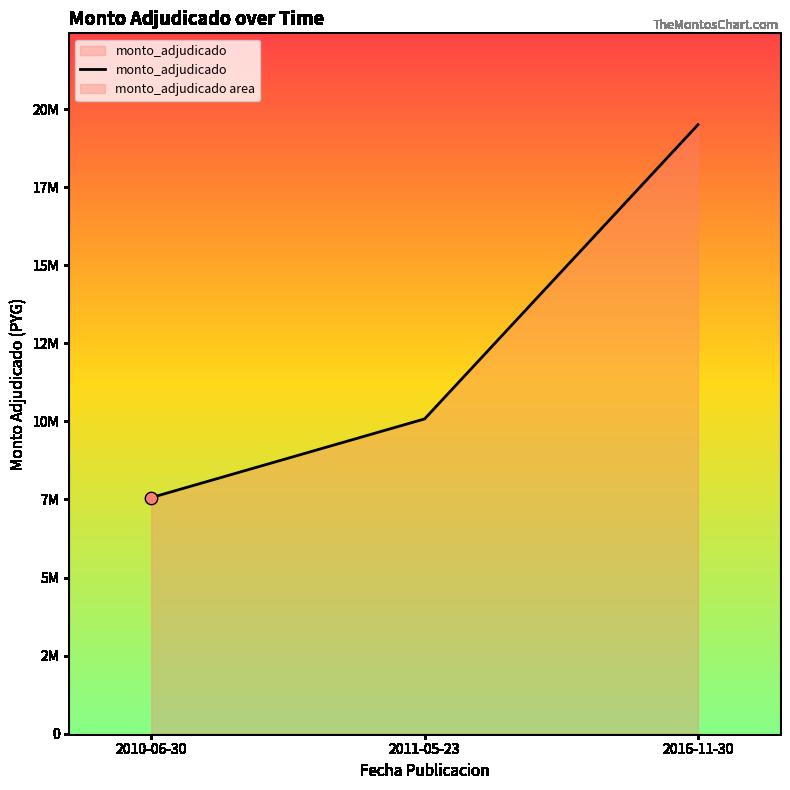

What is the ratio of the value at 2016-11-30 to the value at 2010-06-30?

2.6